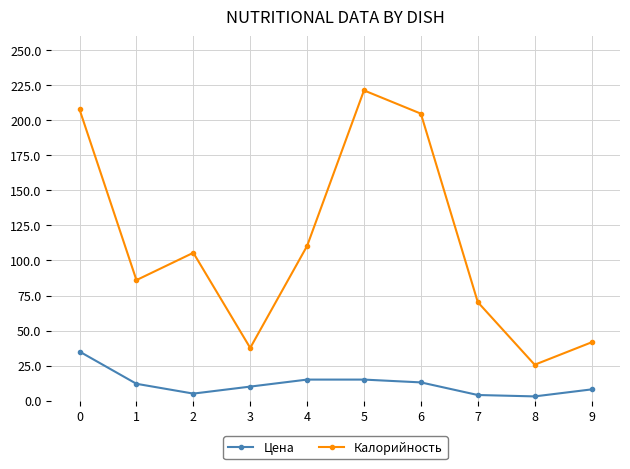

Where is the first local minimum for Цена?

2